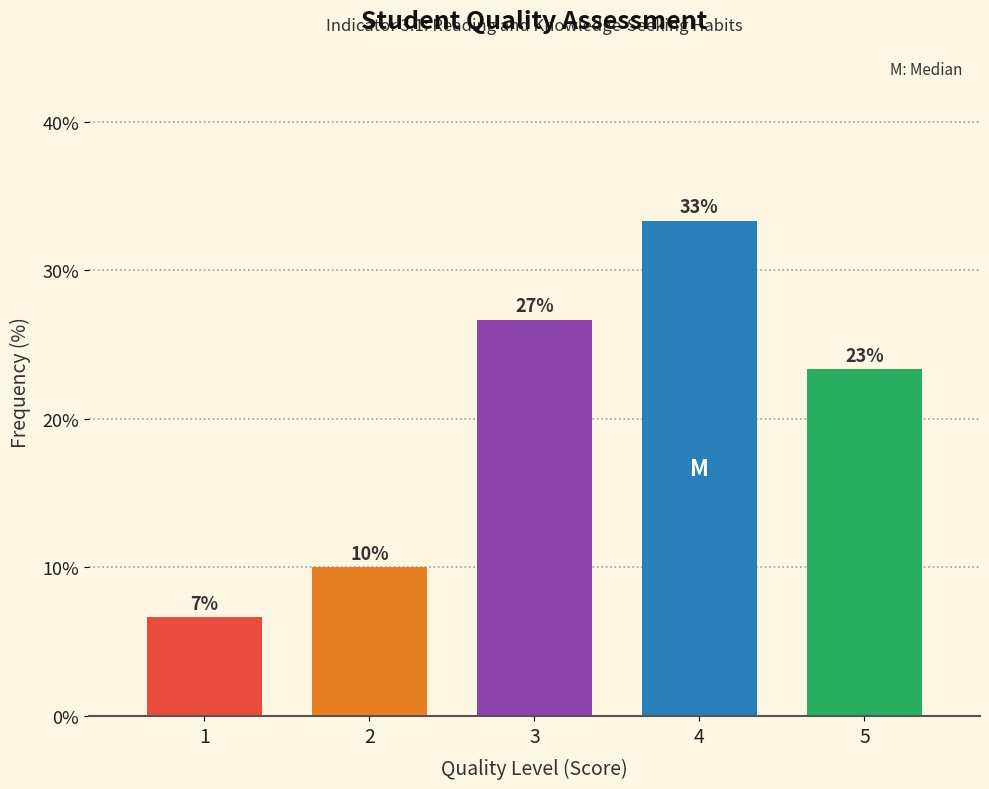

Does the chart contain any negative values?

No